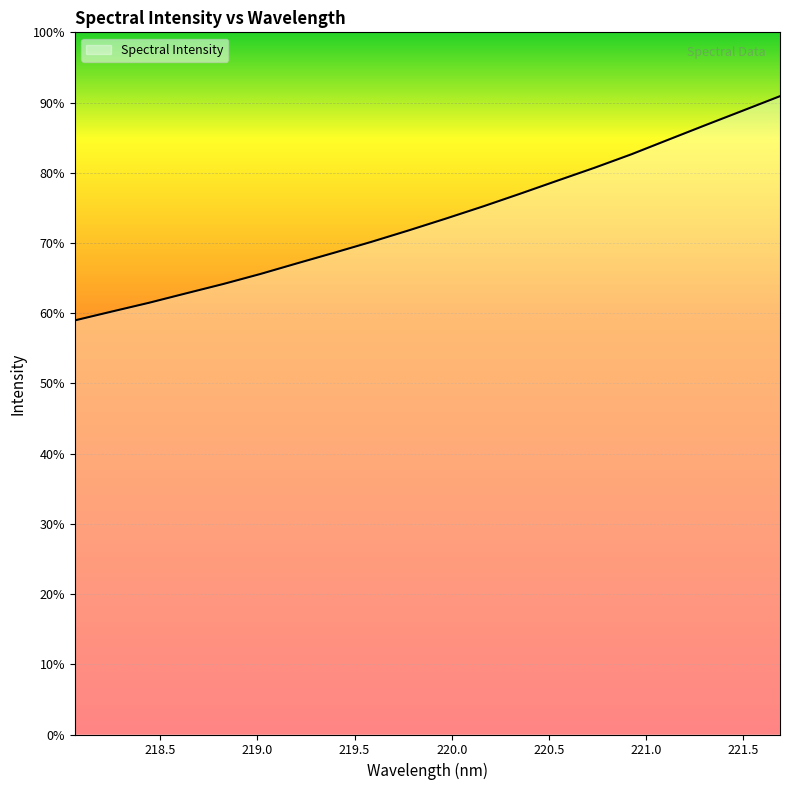

Reading right to left, list all the values displayed in this chart.

221.6902=4106.2	221.4993=4013.2	221.3083=3920.8	221.1174=3827.1	220.9264=3732.8	220.7354=3645.6	220.5444=3562.7	220.3533=3478.9	220.1623=3397.3	219.9712=3319.1	219.7801=3243.3	219.589=3169.9	219.3979=3100.0	219.2067=3031.8	219.0156=2962.5	218.8244=2898.0	218.6332=2838.0	218.442=2777.2	218.2508=2720.8	218.0596=2663.7